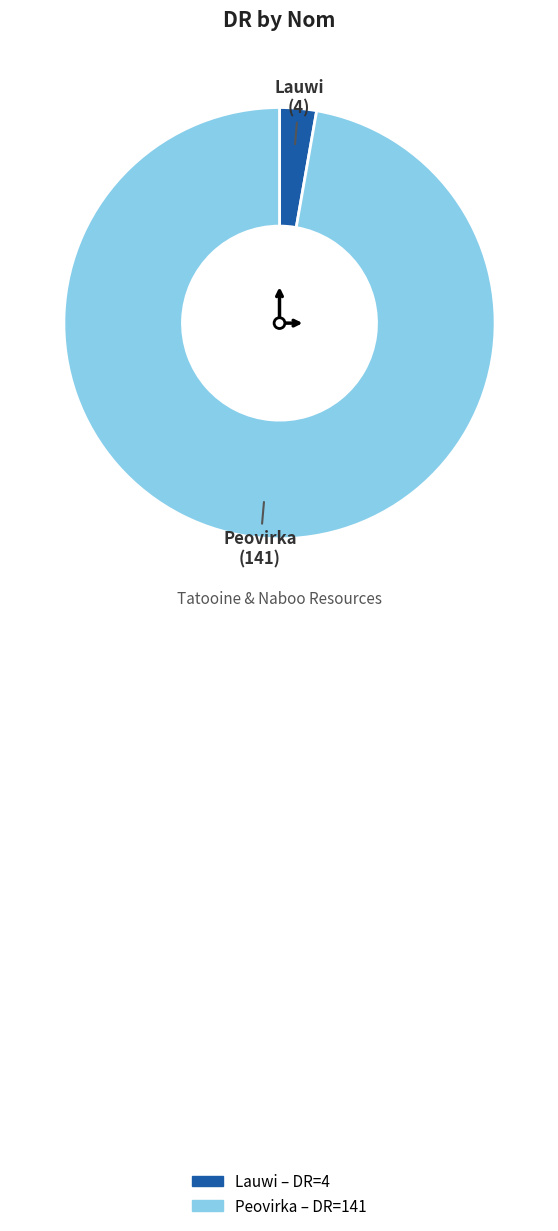

Does any single category account for the majority?

Yes